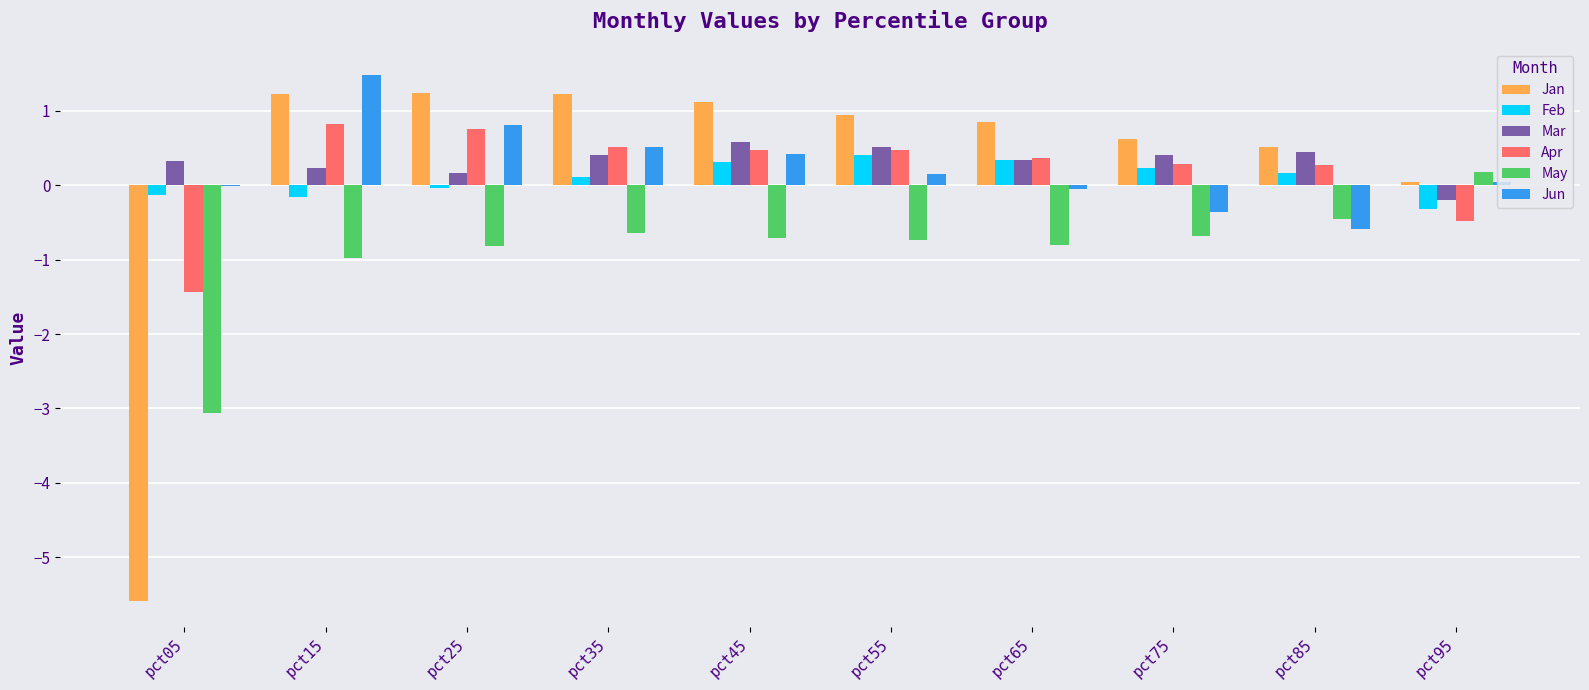

The value of Apr at pct65 is 0.4. True or false?

True